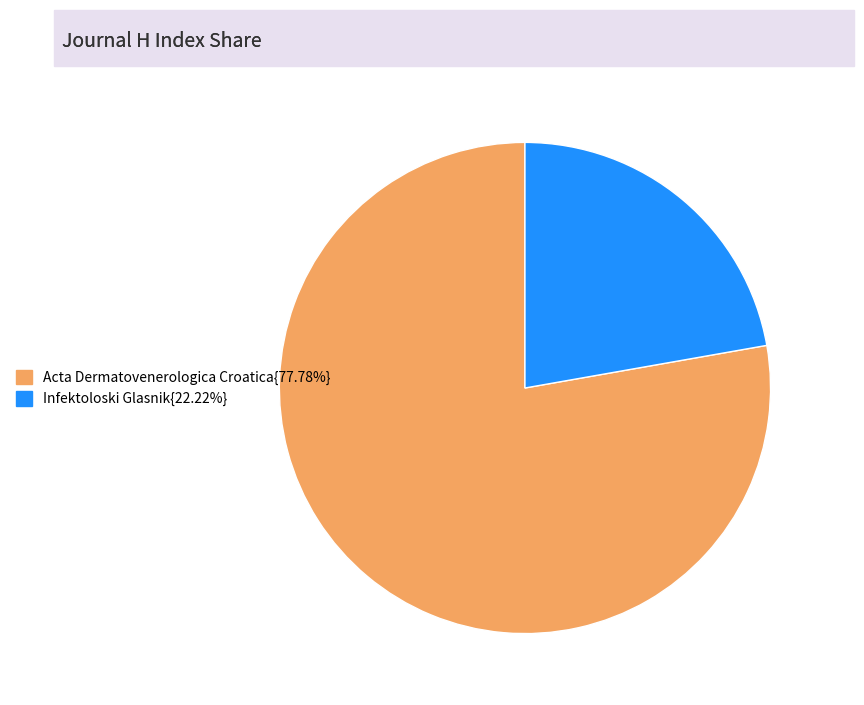

Is there any slice that represents more than half of the pie?

Yes